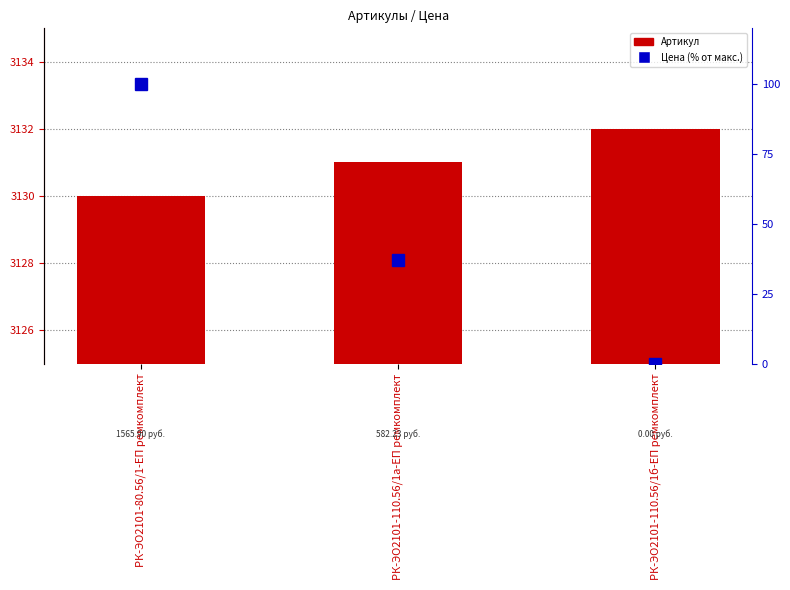

Reading left to right, extract all data points from this chart.

Артикул: 3130.0	3131.0	3132.0
Цена (% от макс.): 100.0	37.2	0.0